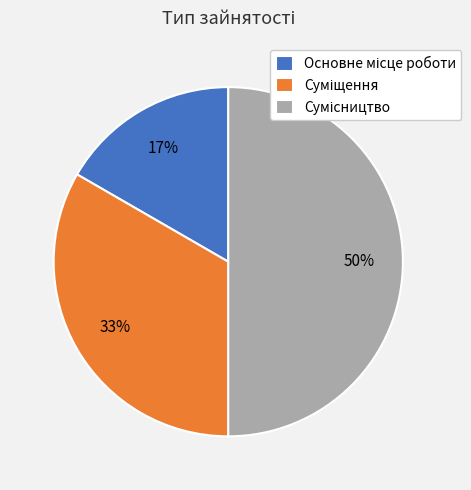

To the nearest percent, what is the average slice percentage?

33%